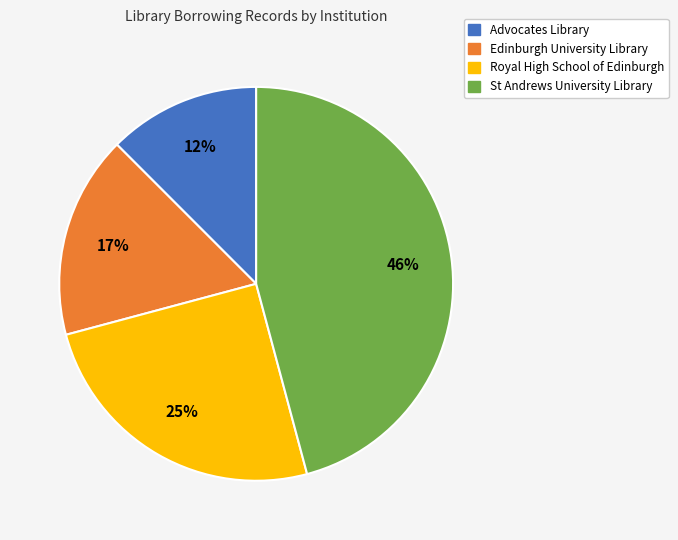

What percentage is the Royal High School of Edinburgh slice, to the nearest percent?

25%